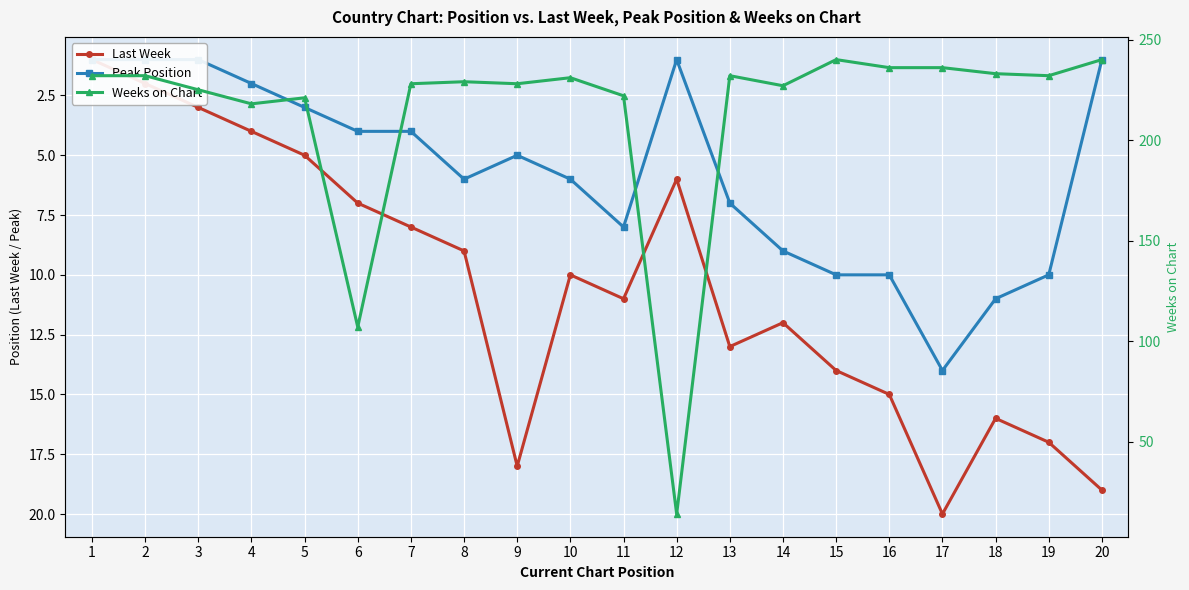

Which label corresponds to the smallest value in the chart?

1